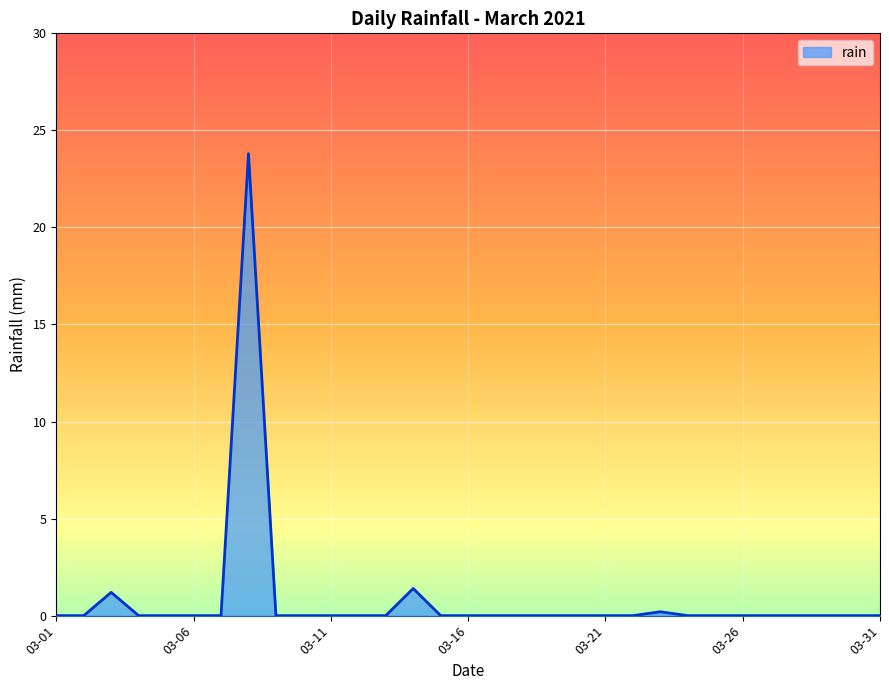

What is the maximum value shown in the chart?

23.8